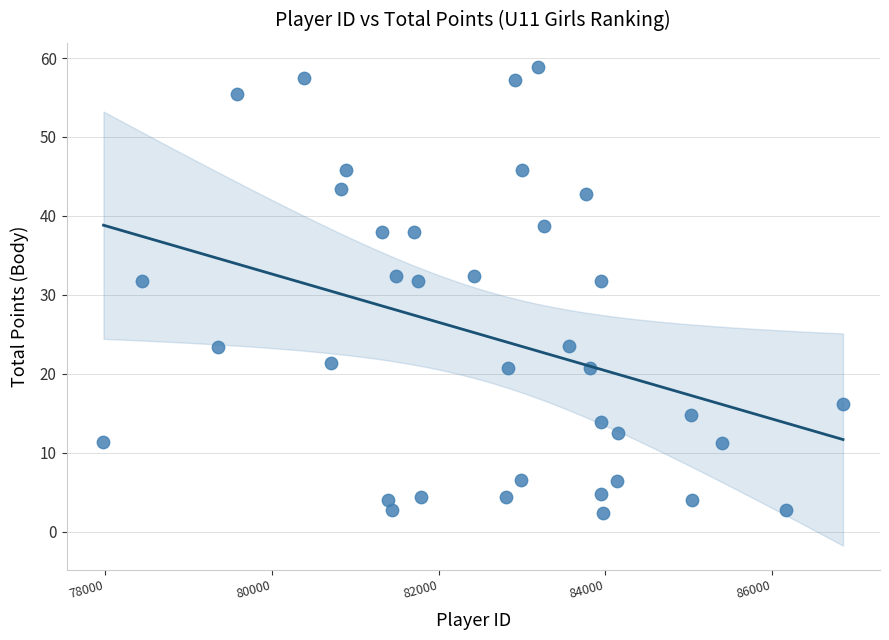

What is the range of Y values (max minus min)?

56.5